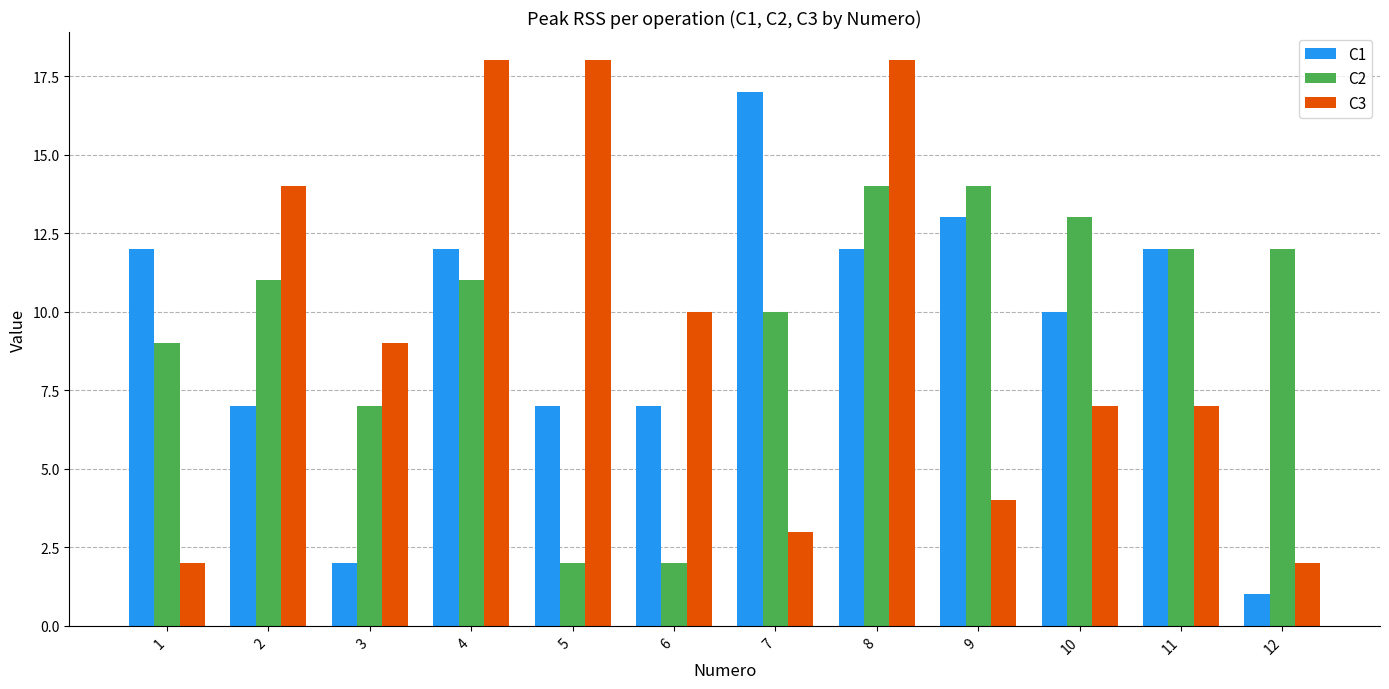

Which series changed the most between 6 and 9?

C2